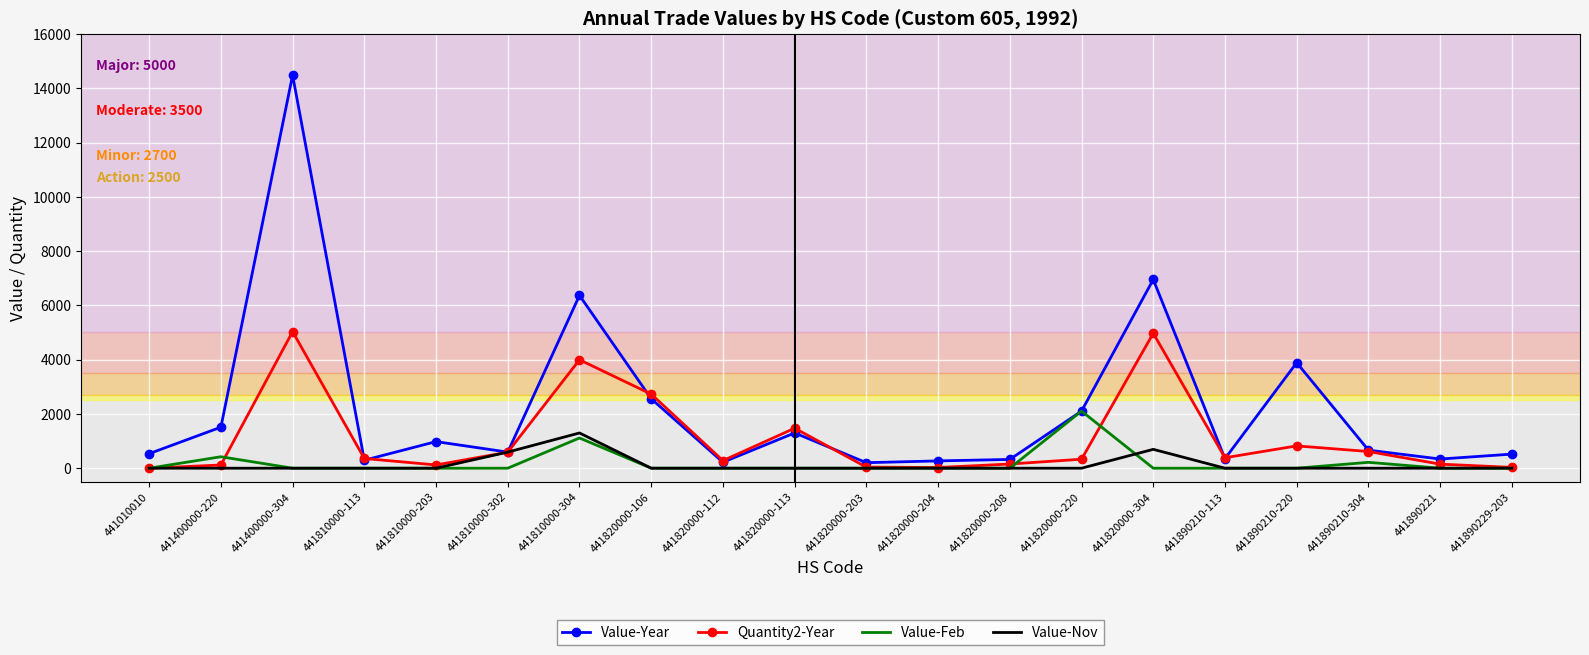

Rank the series by their maximum value, from lowest to highest.

Value-Nov, Value-Feb, Quantity2-Year, Value-Year